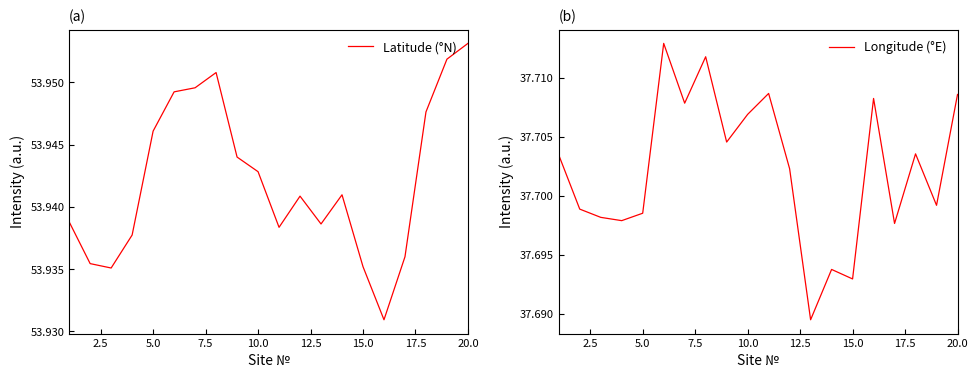

The Latitude (°N) series shows 18.8 at 15.0. True or false?

False